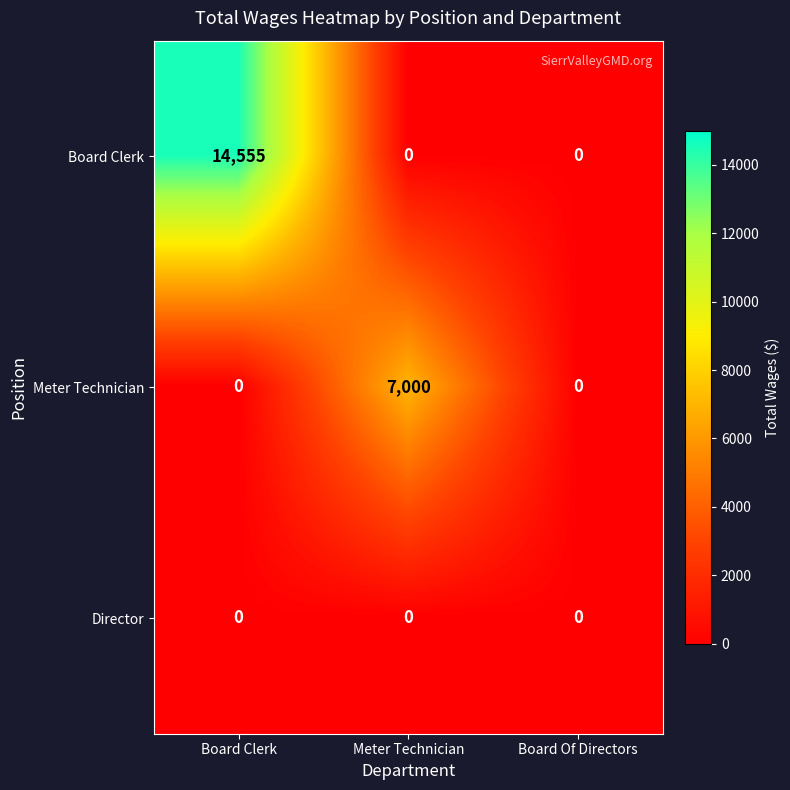

Which series has the largest total across all categories?

Board Clerk